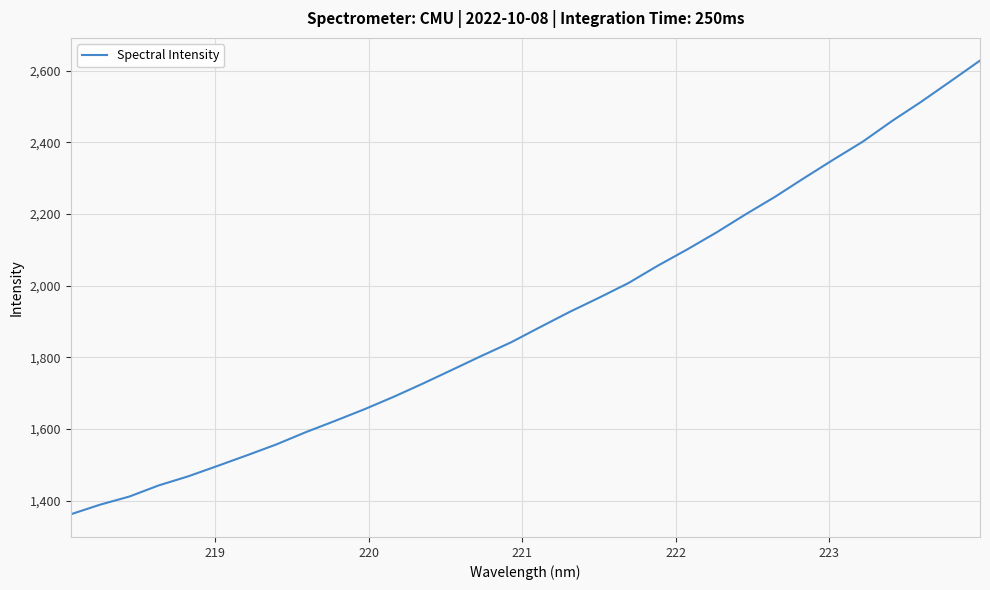

What is the smallest value displayed?

1361.6